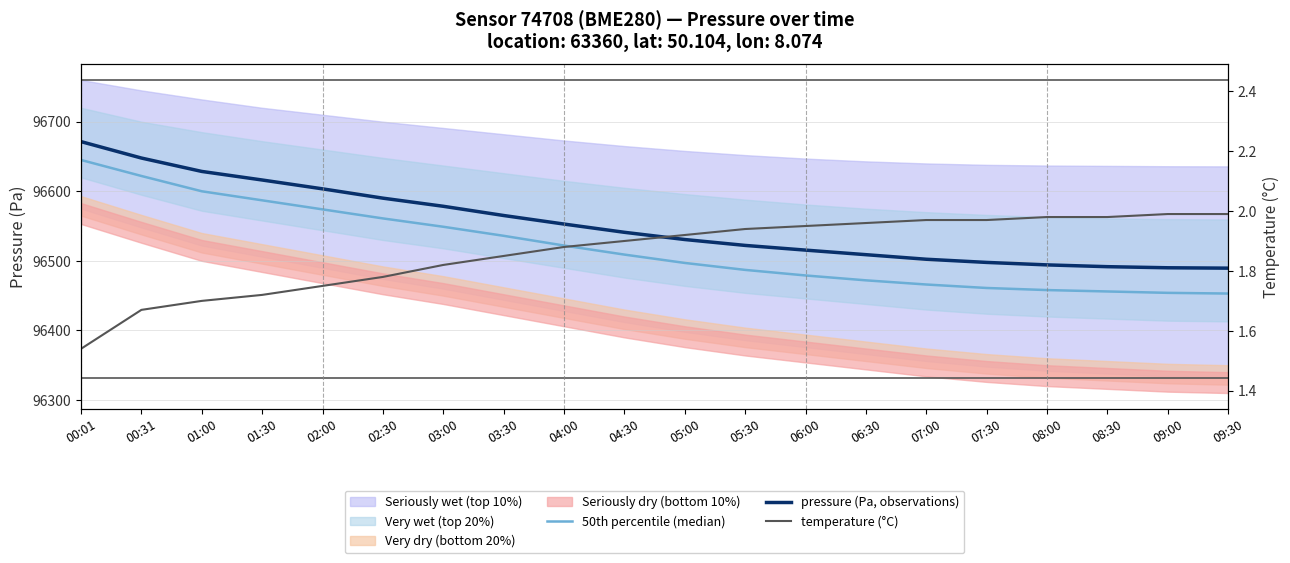

What is the average value of the pressure (Pa, observations) series?

96551.9